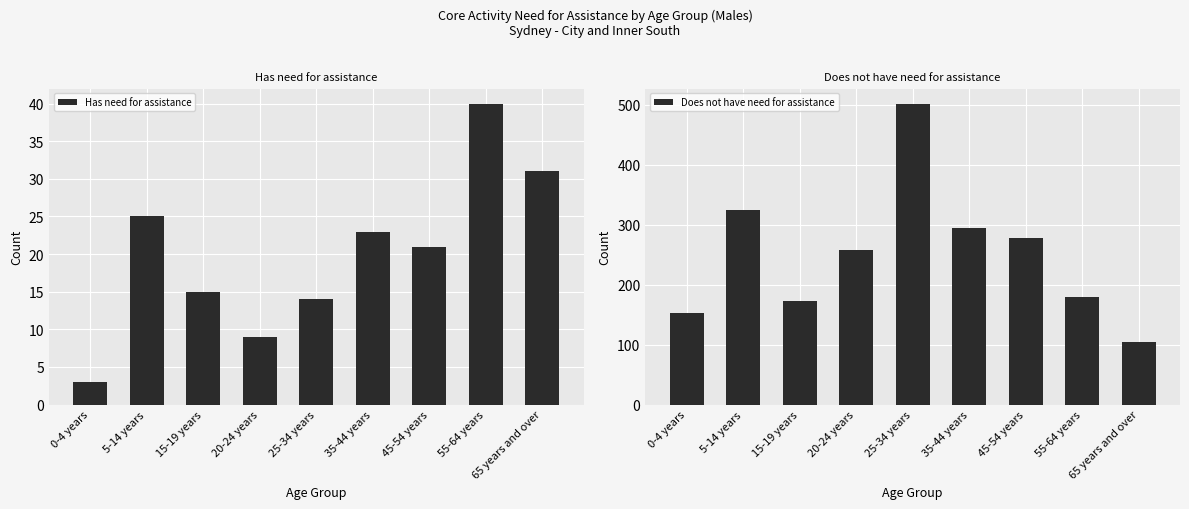

Is the value of Does not have need for assistance at 55-64 years greater than the value of Has need for assistance at 35-44 years?

Yes